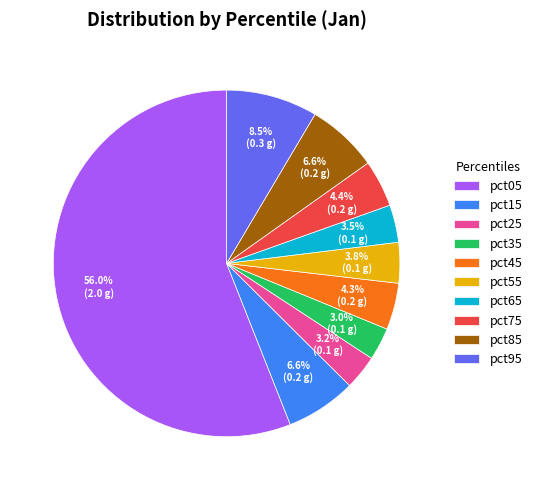

Count the number of slices in the pie.

10